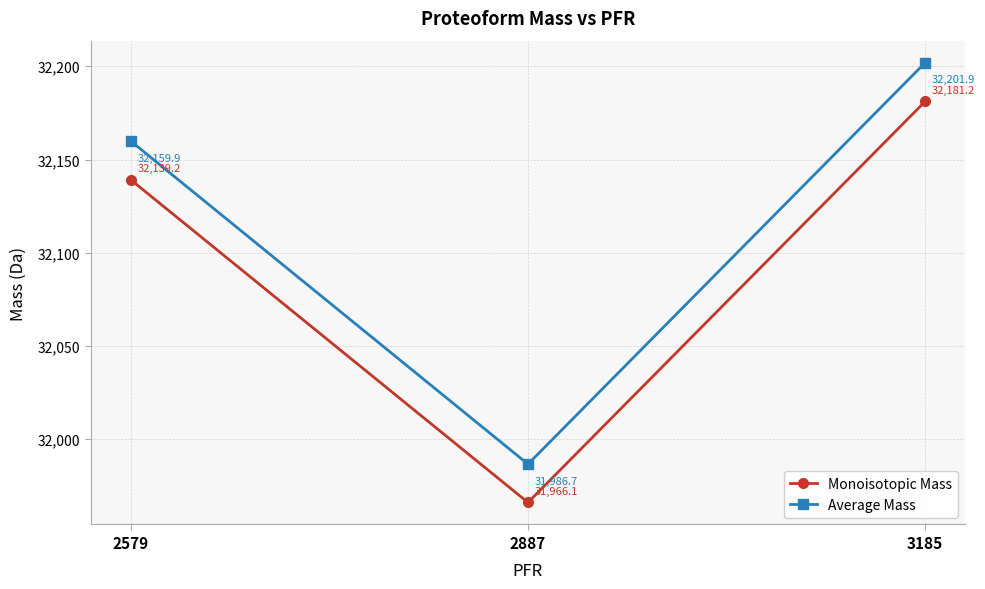

What is the maximum value for Monoisotopic Mass?

32181.2